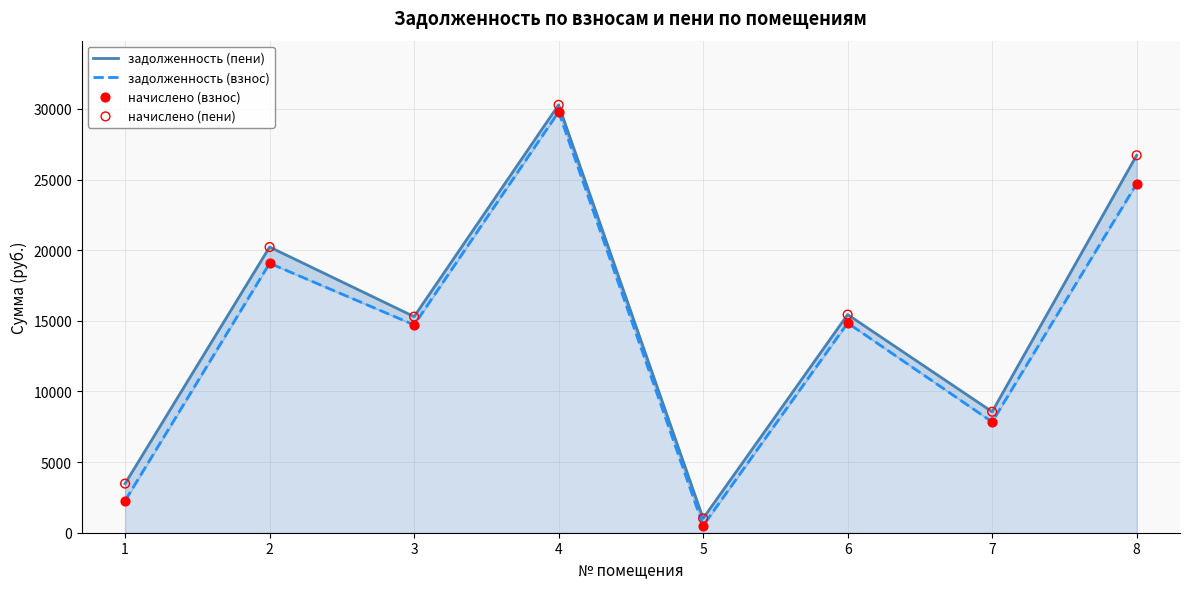

Which series reaches the maximum Y coordinate?

задолженность (пени)